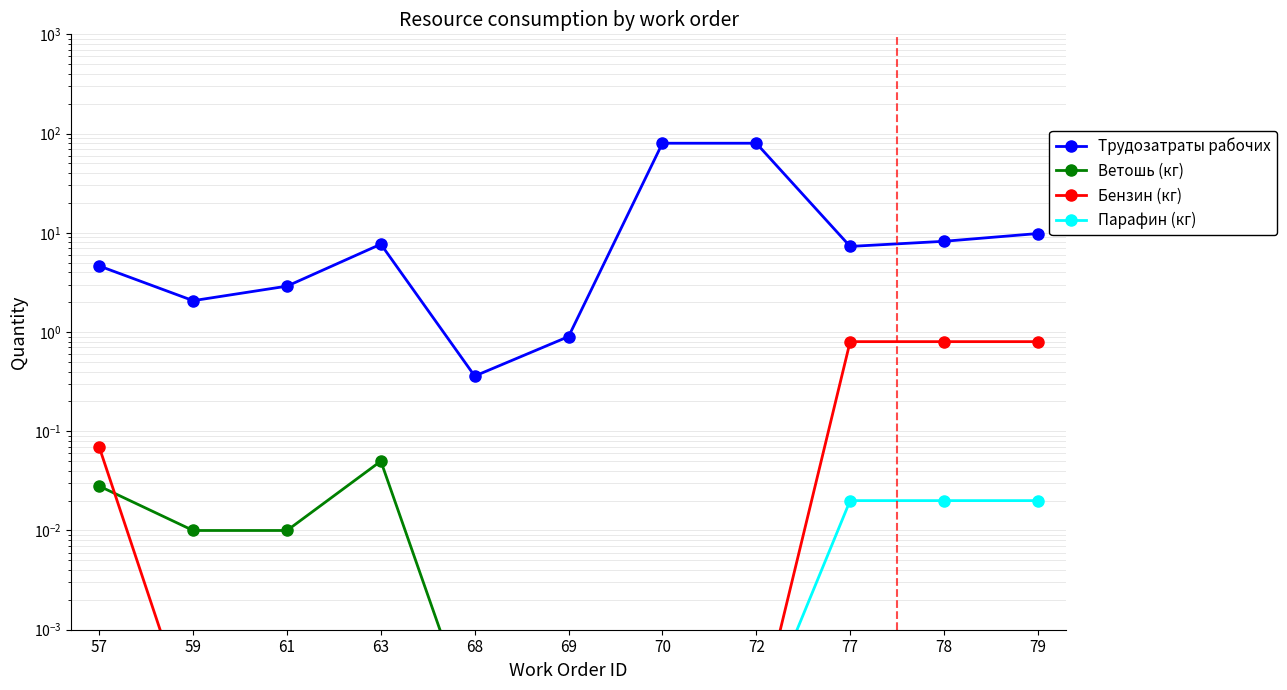

At which category is the sum across all series the highest?

70